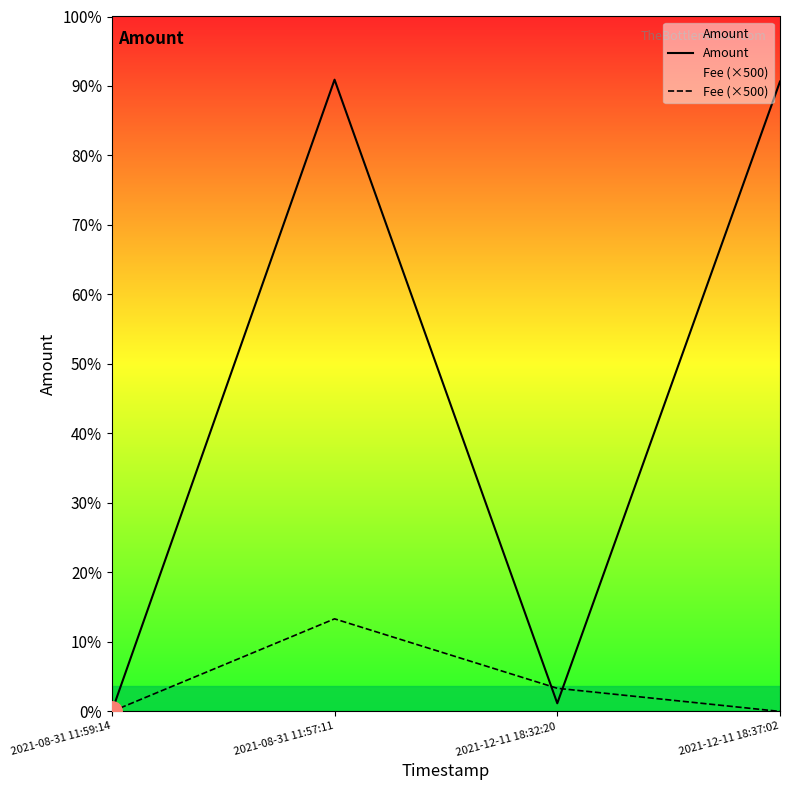

At 2021-12-11 18:37:02, list the series in order from largest to smallest.

Amount, Fee (×500)